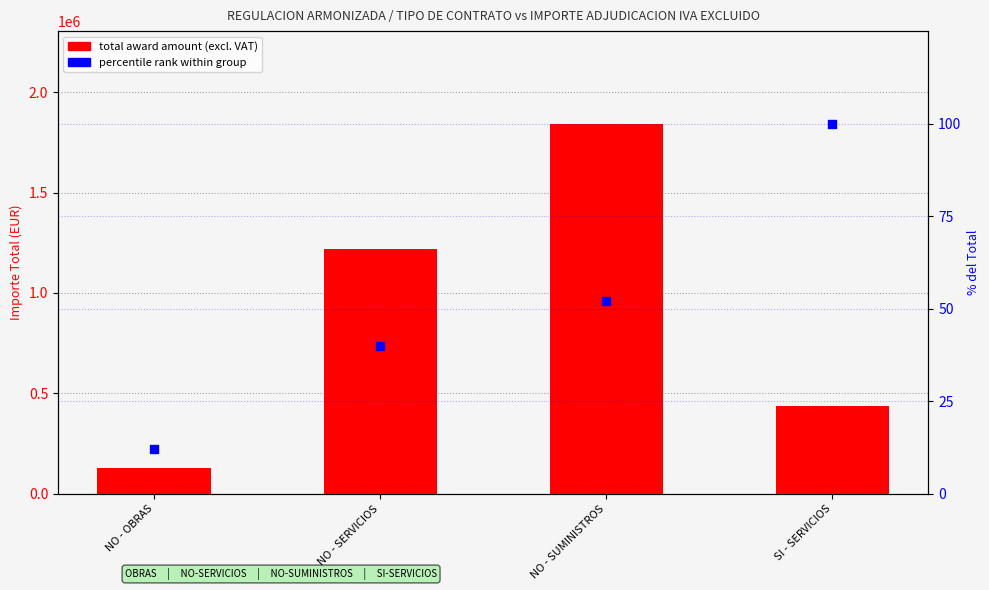

Which series contains the lowest Y value?

percentile rank within group